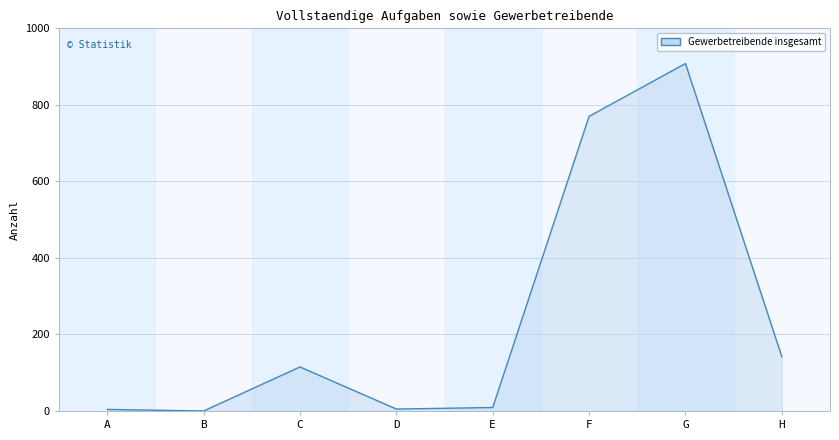

Reading left to right, transcribe all the data shown in this chart.

A=4	B=0	C=115	D=5	E=9	F=770	G=908	H=142